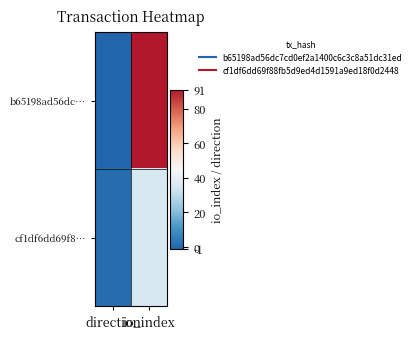

At direction, list the series in order from smallest to largest.

b65198ad56dc…, cf1df6dd69f8…